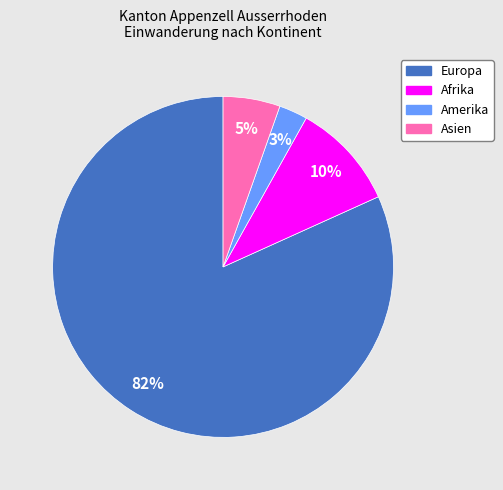

To the nearest percent, what percentage of the pie is Europa?

82%